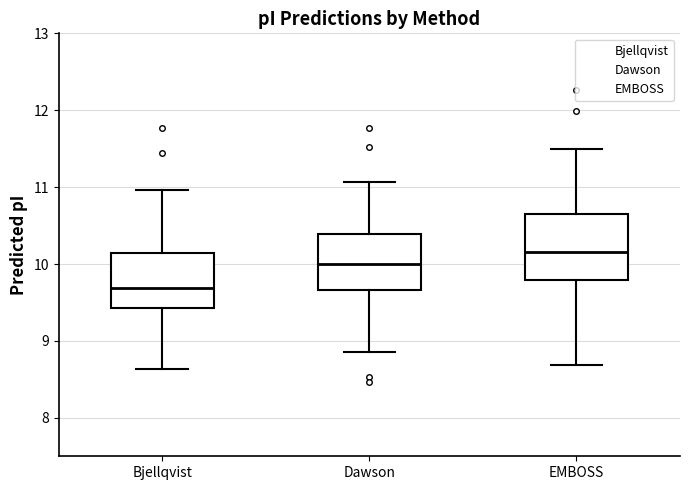

Comparing the boxes themselves (not the whiskers), which one is the tallest?

EMBOSS